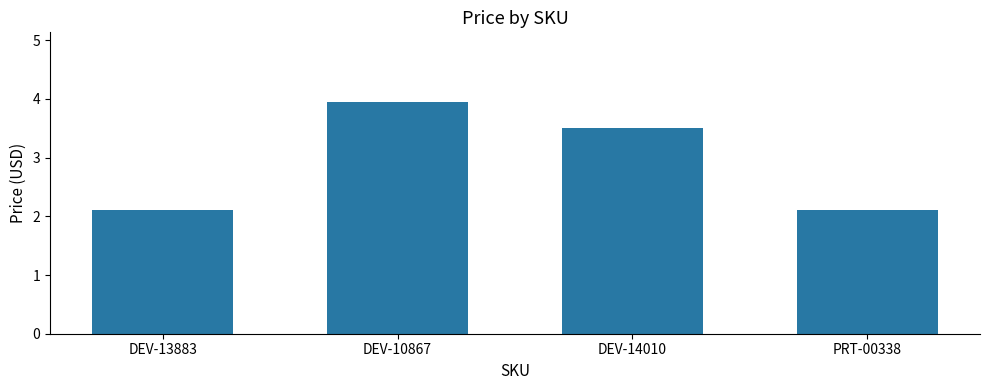

Reading left to right, transcribe all the data shown in this chart.

2.1	4.0	3.5	2.1